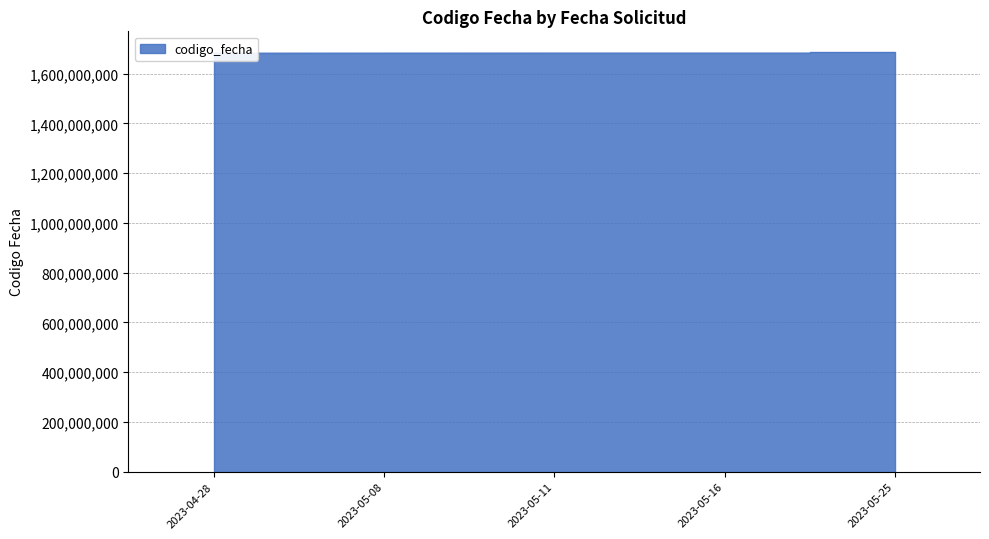

What is the sum of the values at 2023-05-16 and 2023-05-25?

3369696180